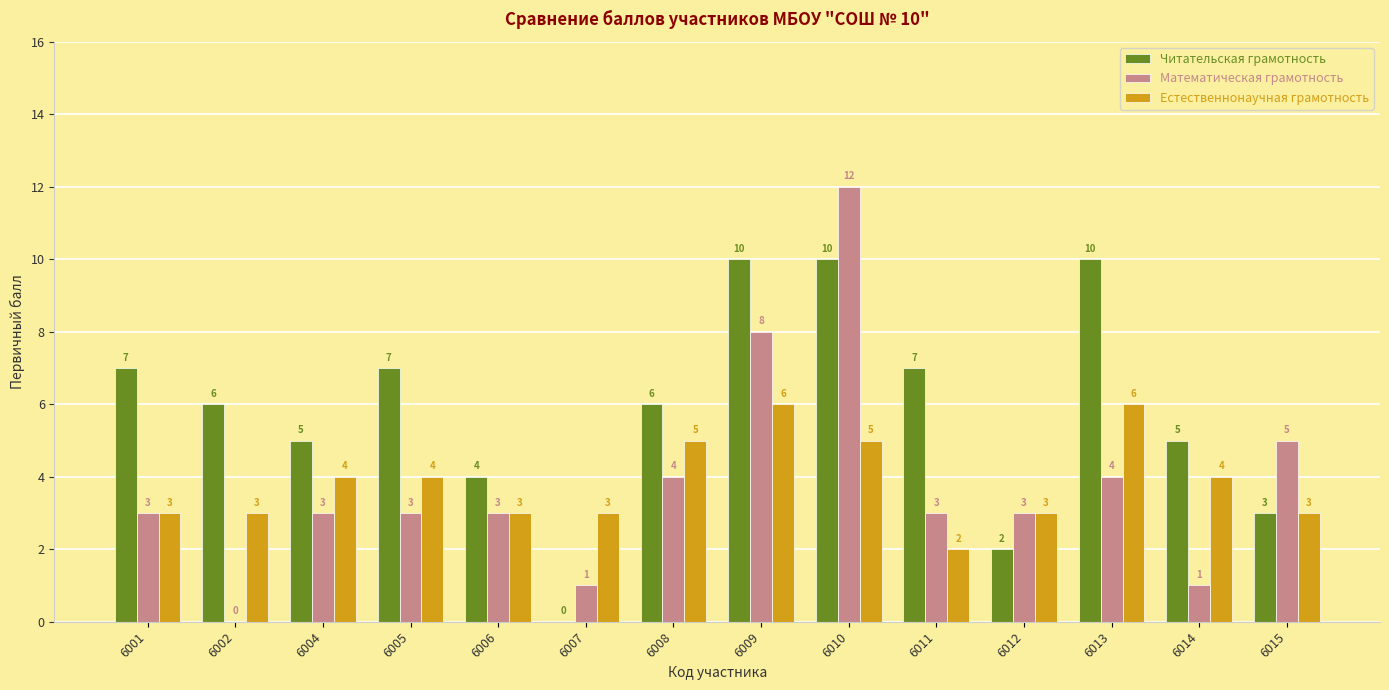

What is the greatest value displayed?

12